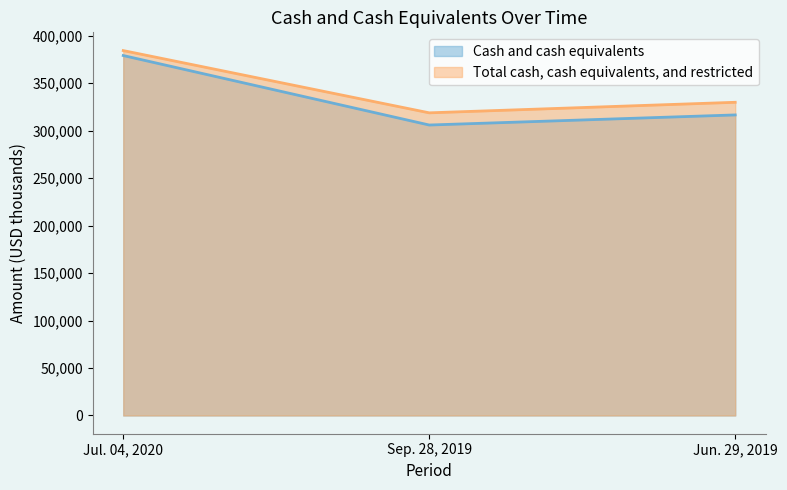

Which has a higher value, Jun. 29, 2019 or Sep. 28, 2019?

Jun. 29, 2019